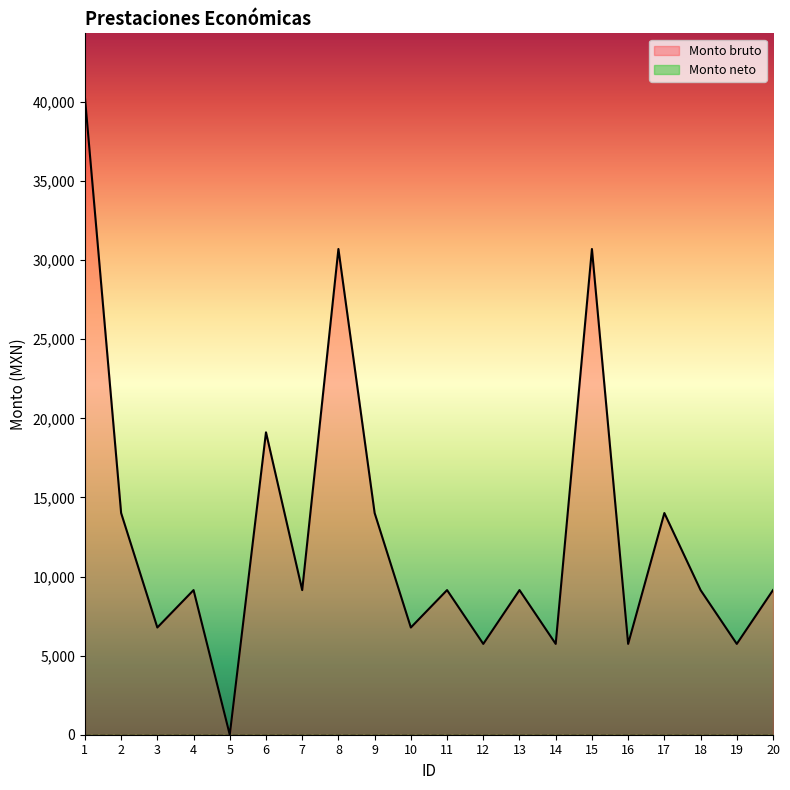

Which has a higher value, 8 or 5?

8